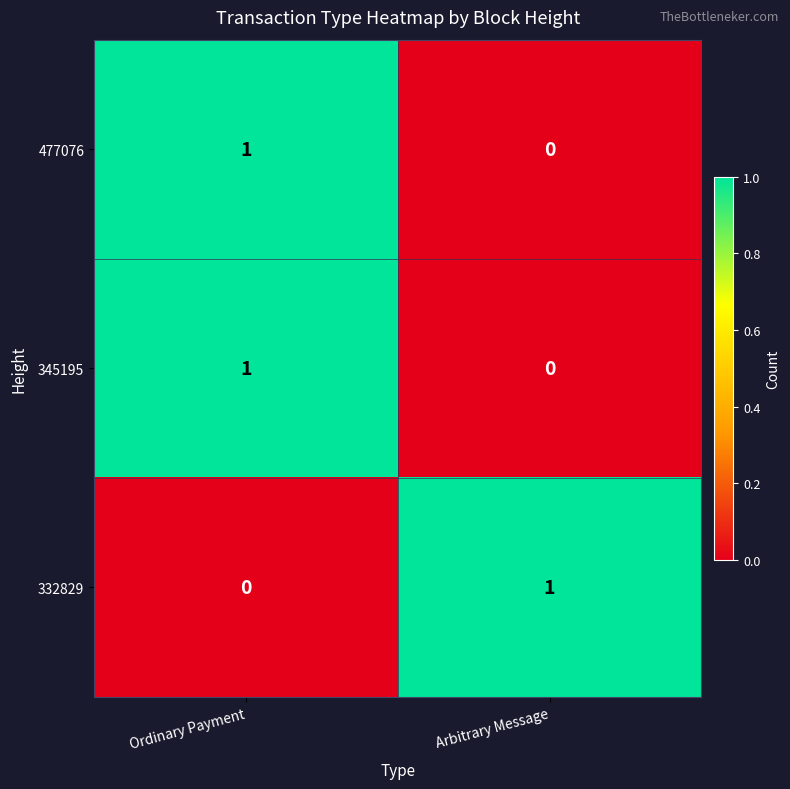

Reading right to left, extract all data points from this chart.

477076: 0	1
345195: 0	1
332829: 1	0